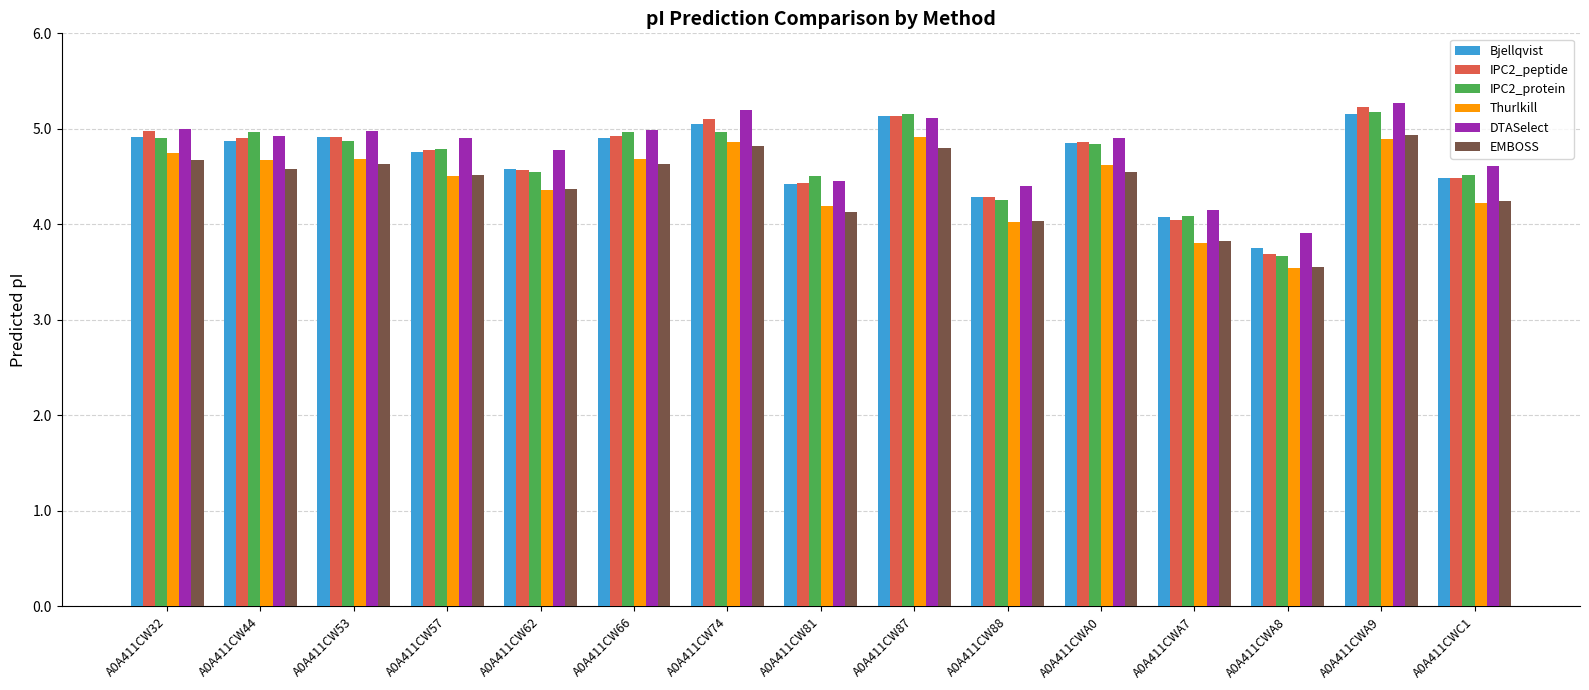

How many bars are there in each group?

6